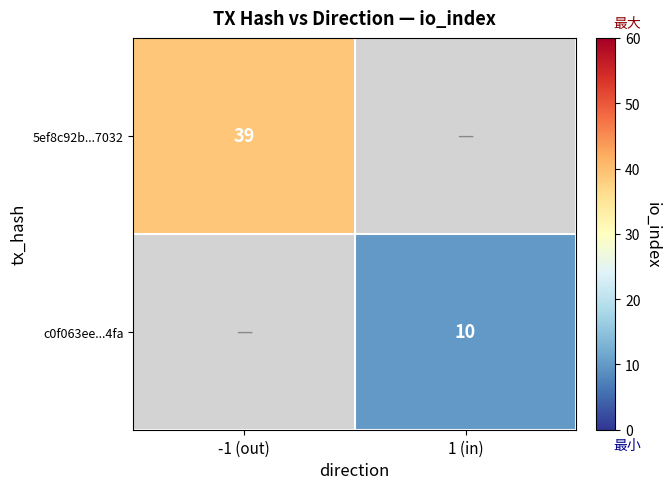

The value of 5ef8c92b...7032 at -1 (out) is 19. True or false?

False